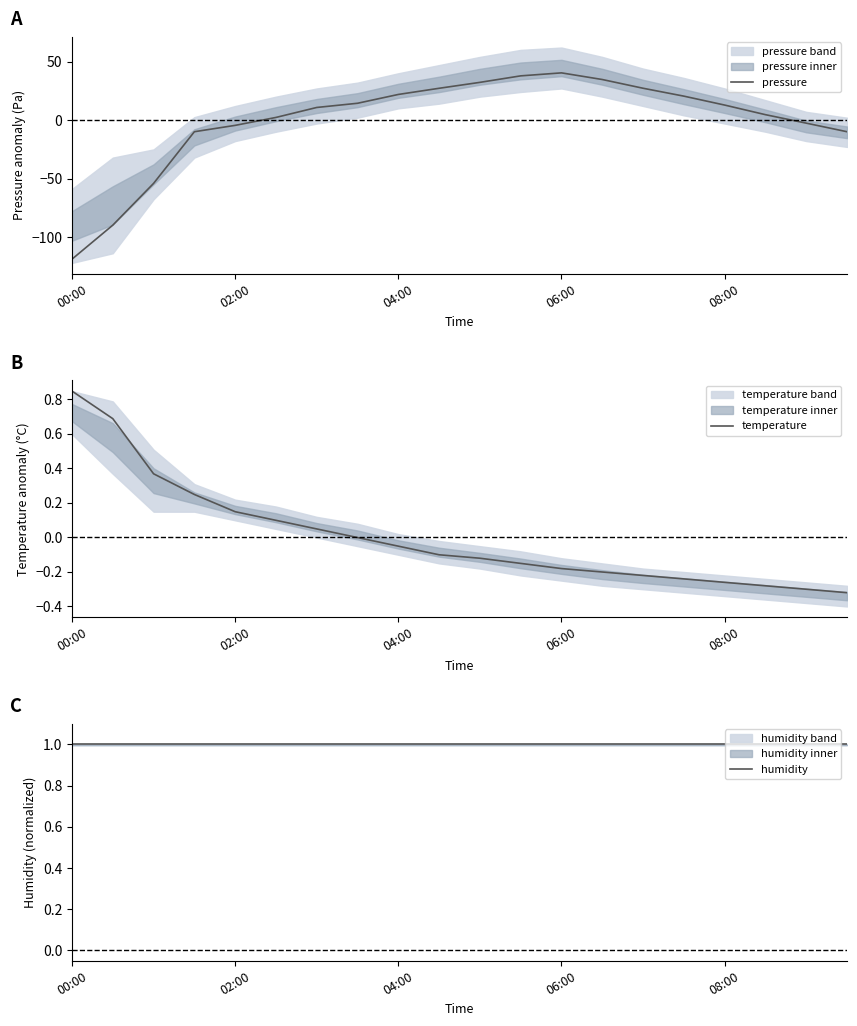

The value of pressure at 08:00 is 13.0. True or false?

True